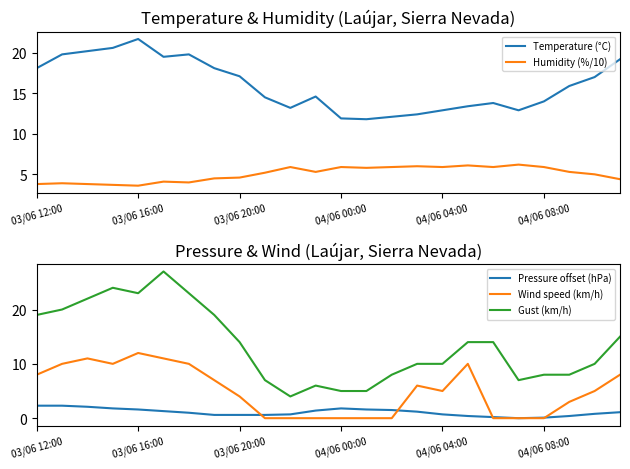

The value of Wind speed (km/h) at 23 is 5.4. True or false?

False